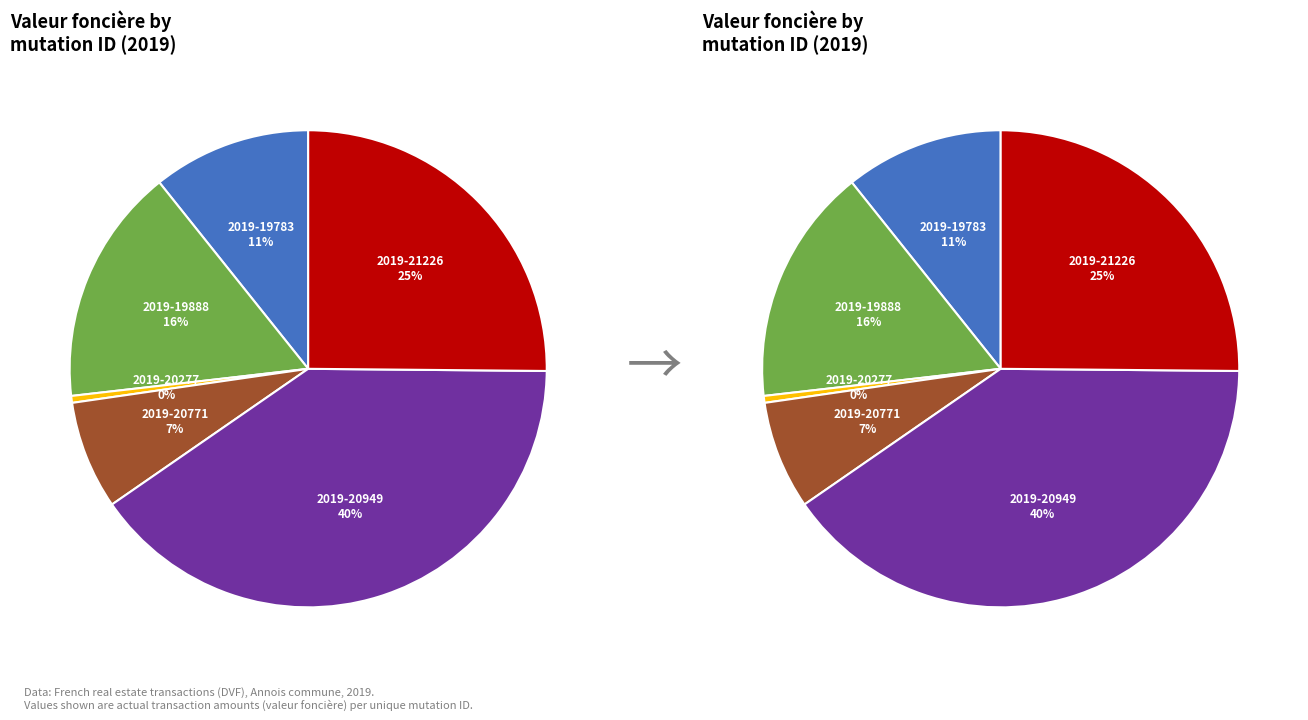

Approximately how many times larger is the value at 2019-21226 compared to 2019-20277?

53.9